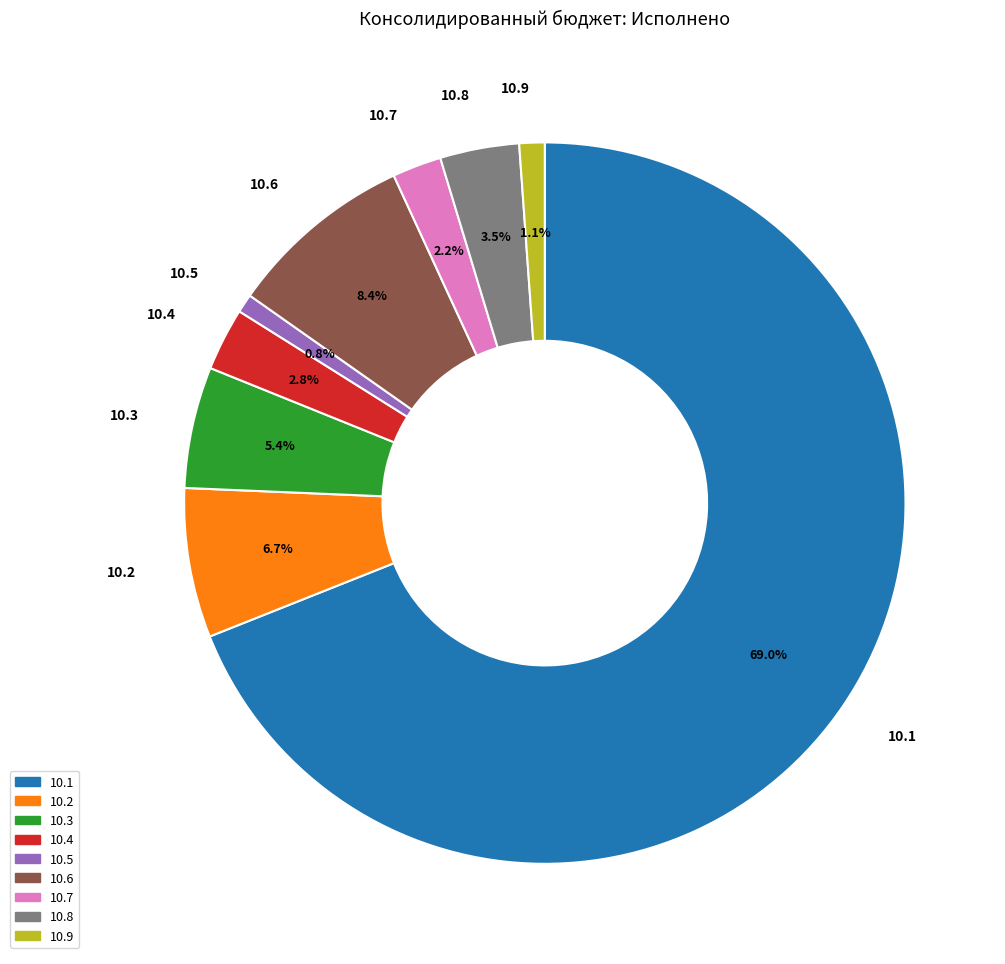

Which category has the biggest portion of the pie?

10.1